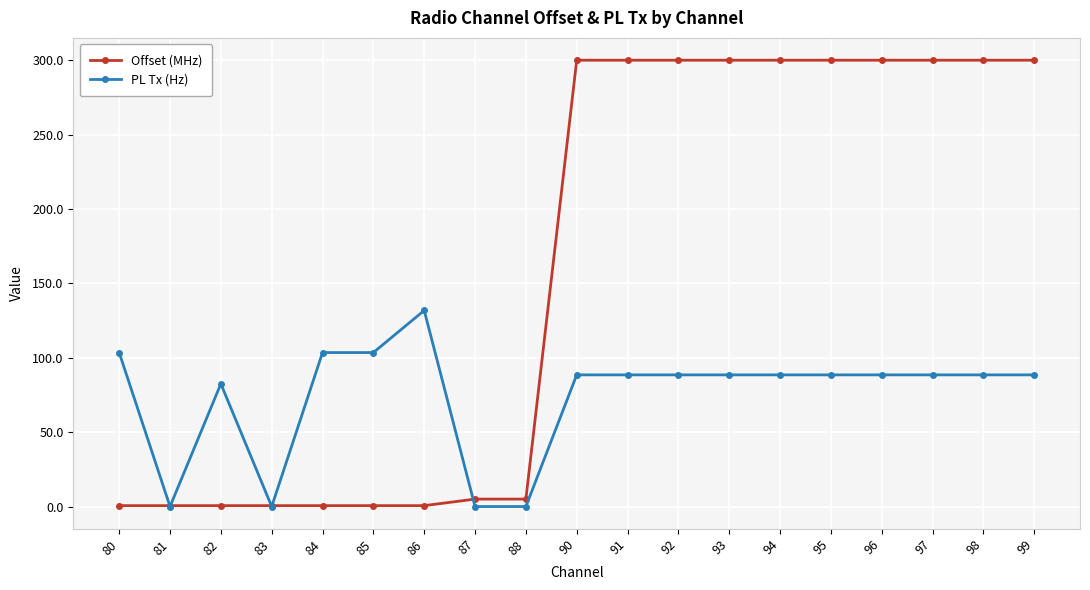

Which series changed the most between 83 and 93?

Offset (MHz)